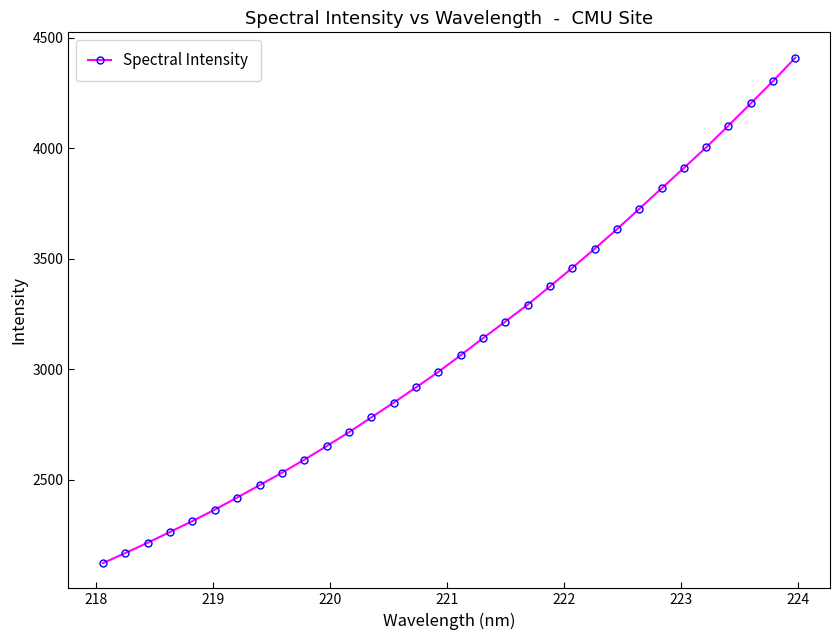

What is the greatest value displayed?

4410.8